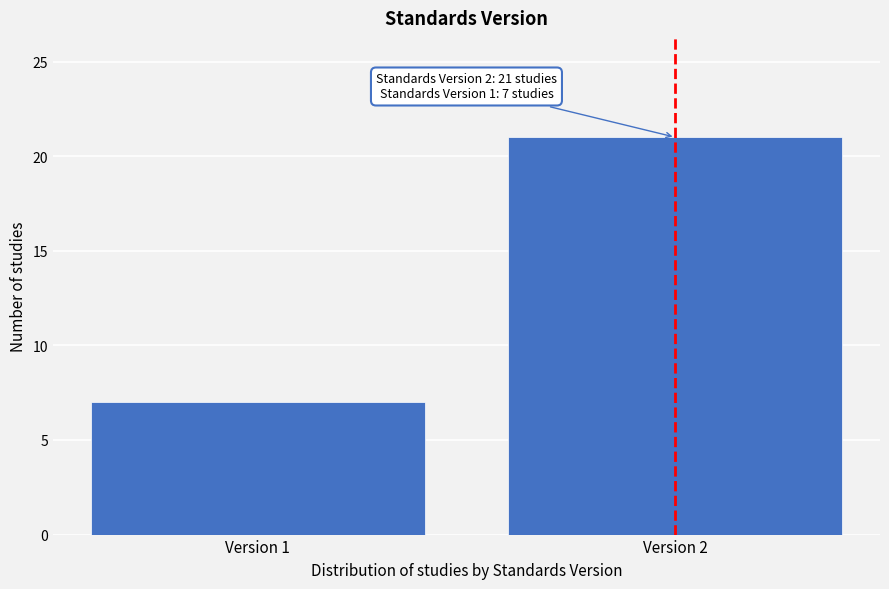

Reading right to left, transcribe all the data shown in this chart.

Version 2=21	Version 1=7